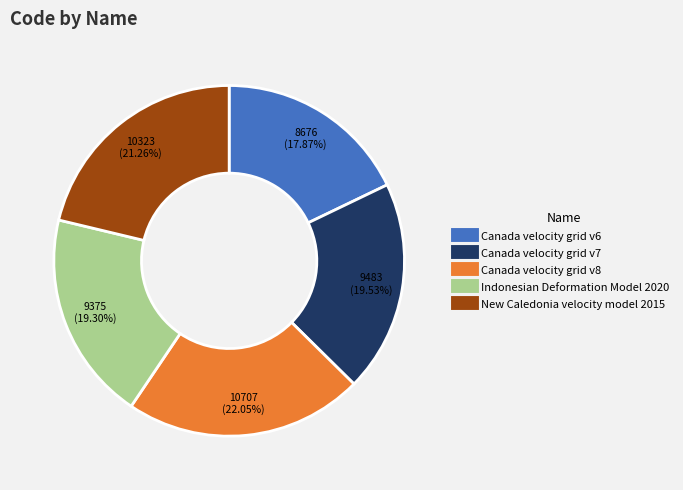

How many segments does this pie chart have?

5